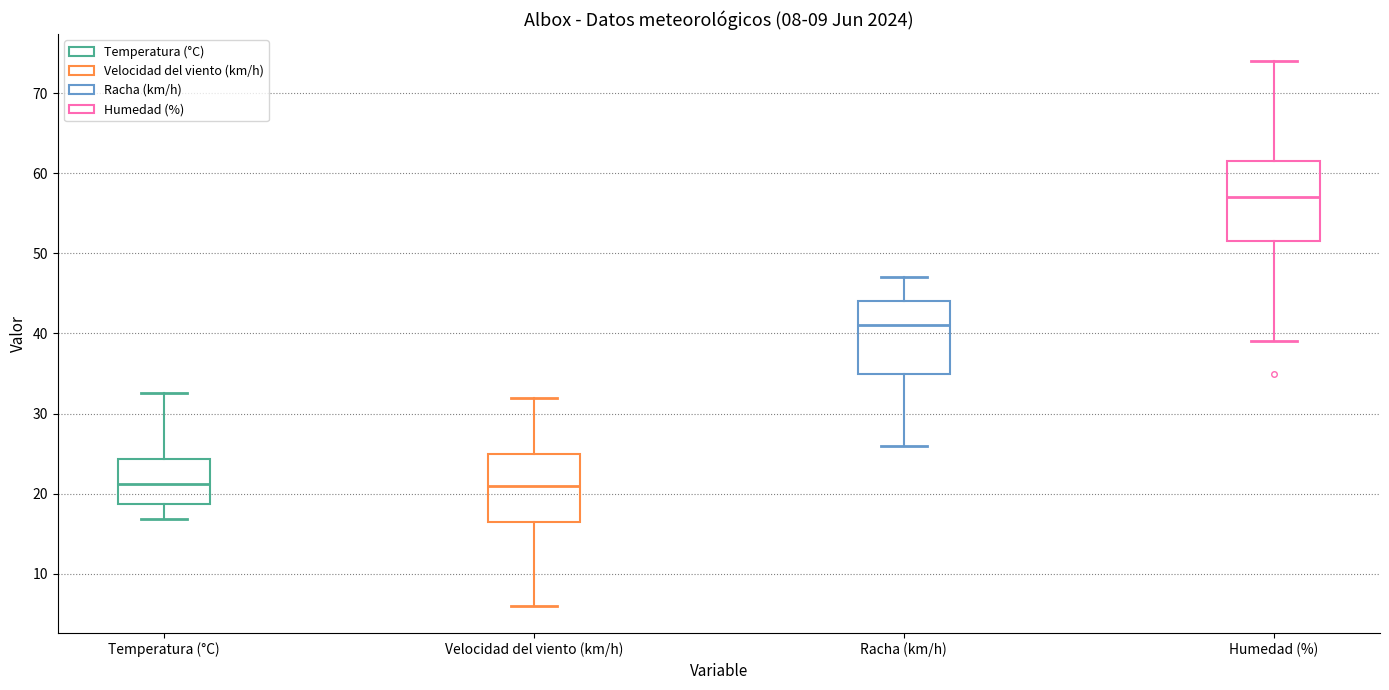

Comparing the boxes themselves (not the whiskers), which one is the tallest?

Humedad (%)